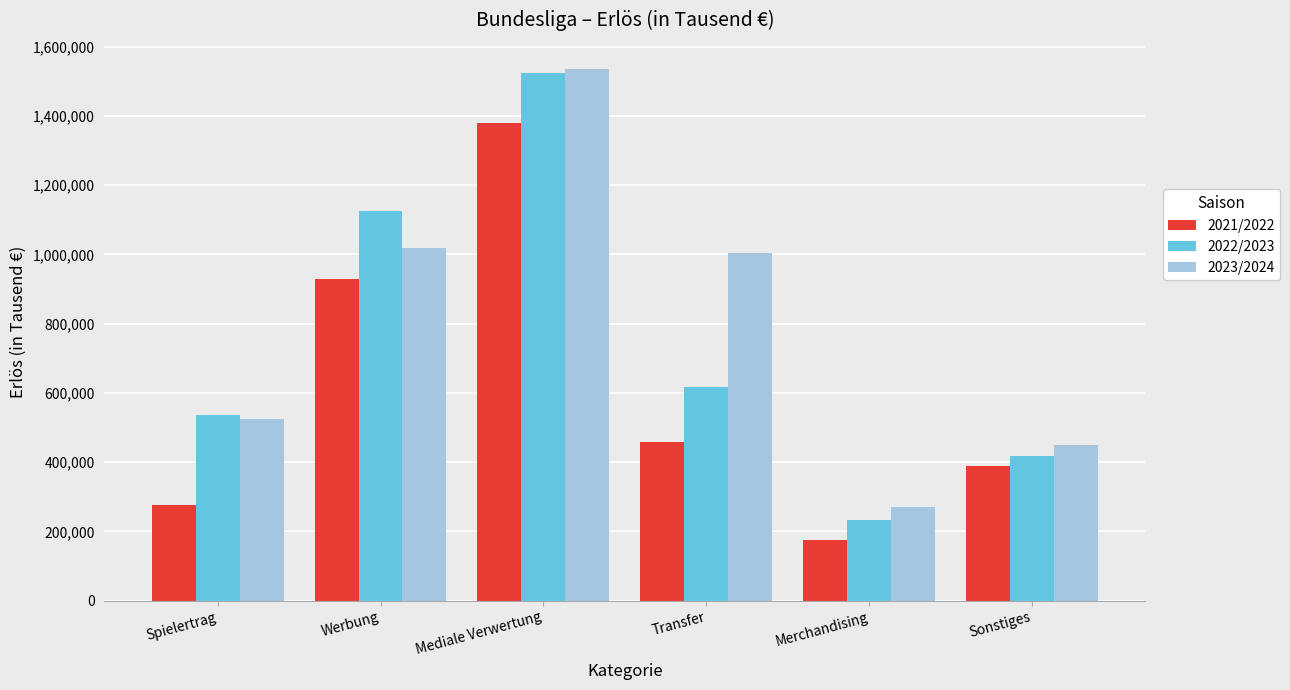

What is the value of the 2021/2022 bar at the 5th from the left?

173947